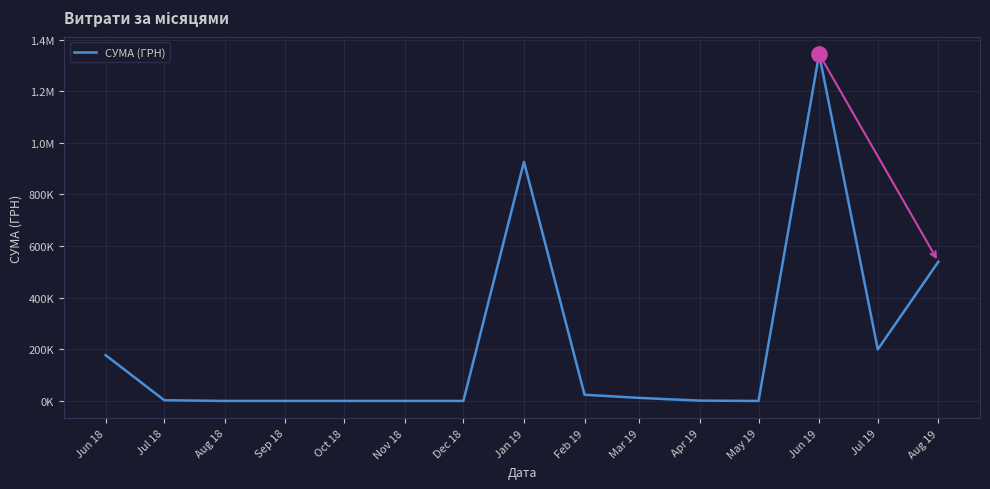

What is the ratio of the value at Jul 19 to the value at Apr 19?

163.6